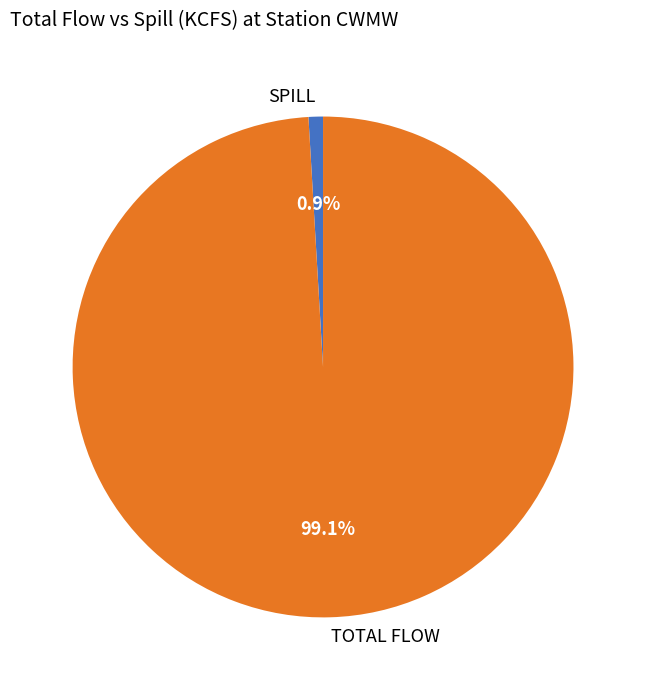

Which has a higher value, TOTAL FLOW or SPILL?

TOTAL FLOW